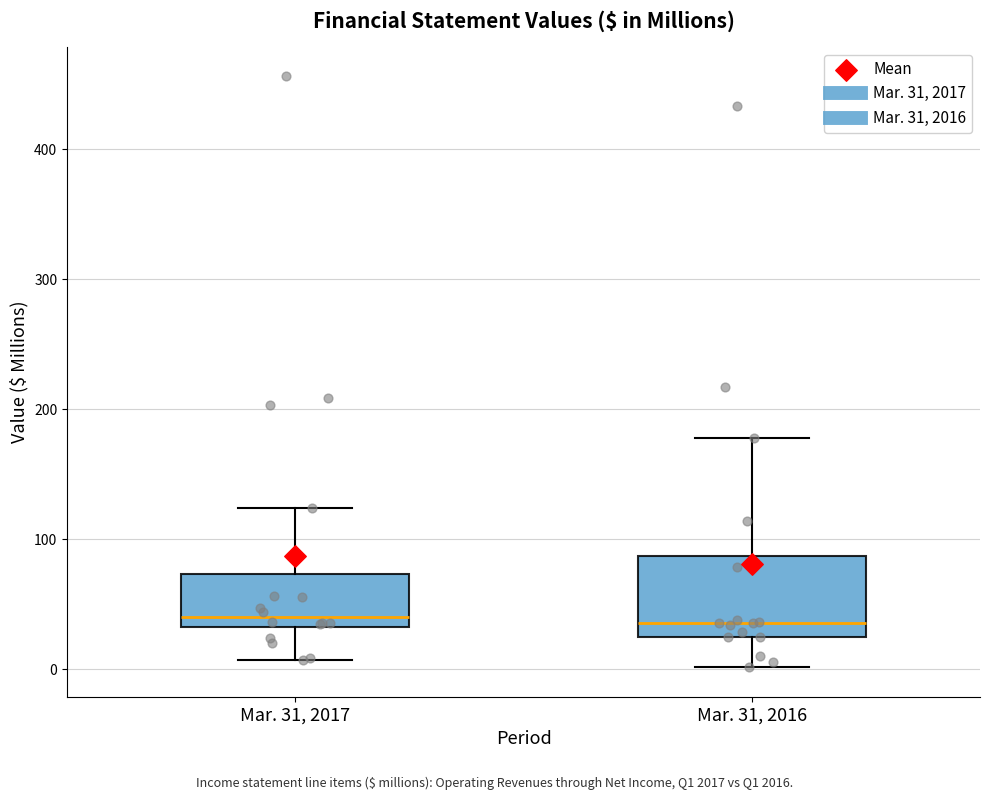

Where does the upper whisker of the box for Mar. 31, 2016 end on the y-axis? The values are not printed on the chart, so give them approximately, as read against the axis.

180